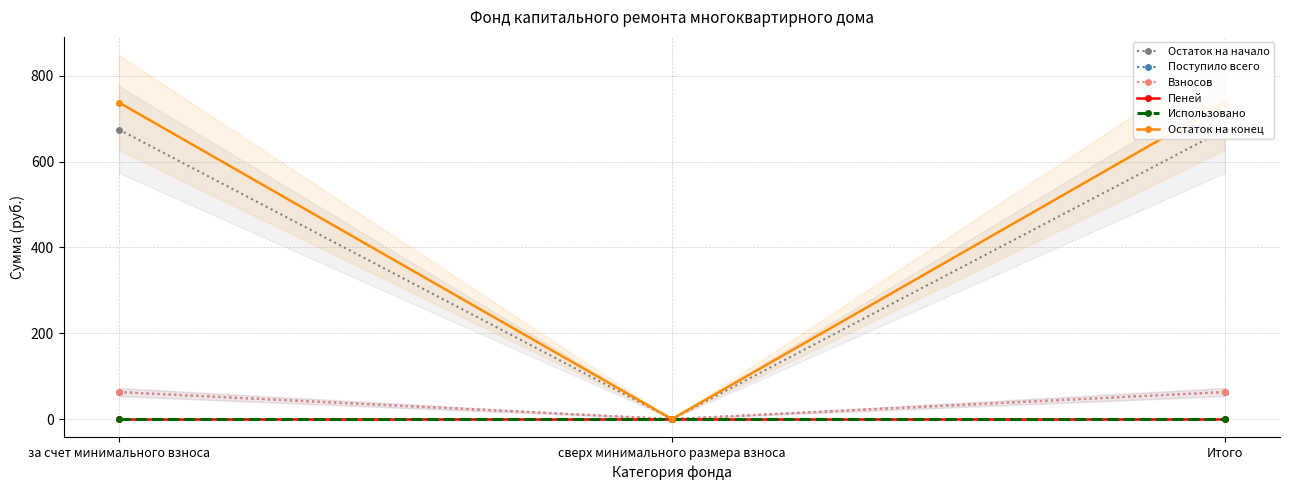

Reading left to right, list all the values displayed in this chart.

Остаток на начало: за счет минимального взноса=674.6	сверх минимального размера взноса=0.0	Итого=674.6
Поступило всего: за счет минимального взноса=62.9	сверх минимального размера взноса=0.0	Итого=62.9
Взносов: за счет минимального взноса=62.9	сверх минимального размера взноса=0.0	Итого=62.9
Пеней: за счет минимального взноса=0.0	сверх минимального размера взноса=0.0	Итого=0.0
Использовано: за счет минимального взноса=0.0	сверх минимального размера взноса=0.0	Итого=0.0
Остаток на конец: за счет минимального взноса=737.5	сверх минимального размера взноса=0.0	Итого=737.5